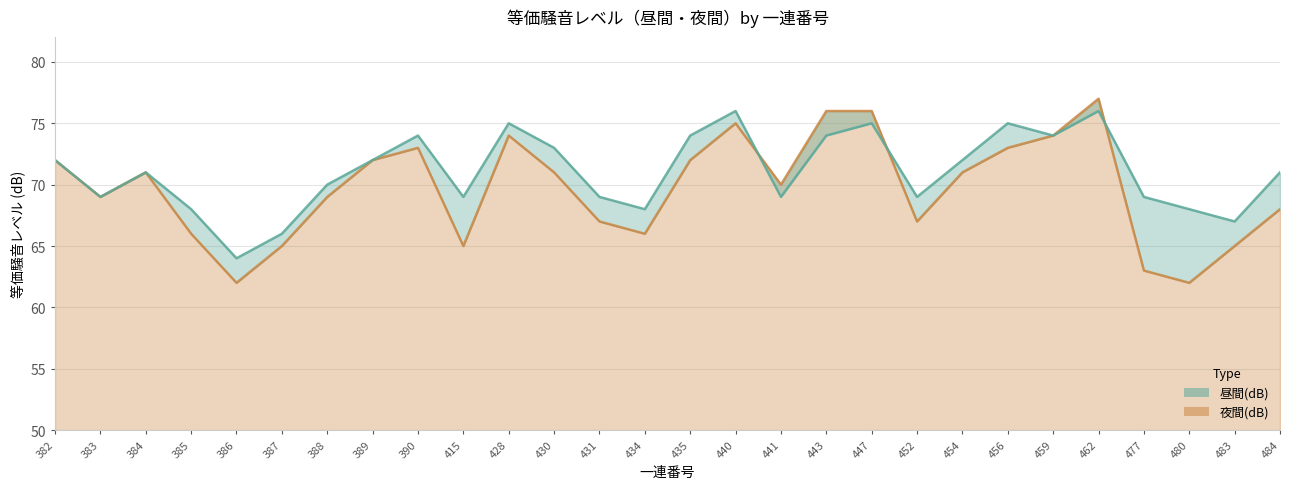

Reading left to right, what are all the values shown in this chart?

昼間(dB): 72	69	71	68	64	66	70	72	74	69	75	73	69	68	74	76	69	74	75	69	72	75	74	76	69	68	67	71
夜間(dB): 72	69	71	66	62	65	69	72	73	65	74	71	67	66	72	75	70	76	76	67	71	73	74	77	63	62	65	68